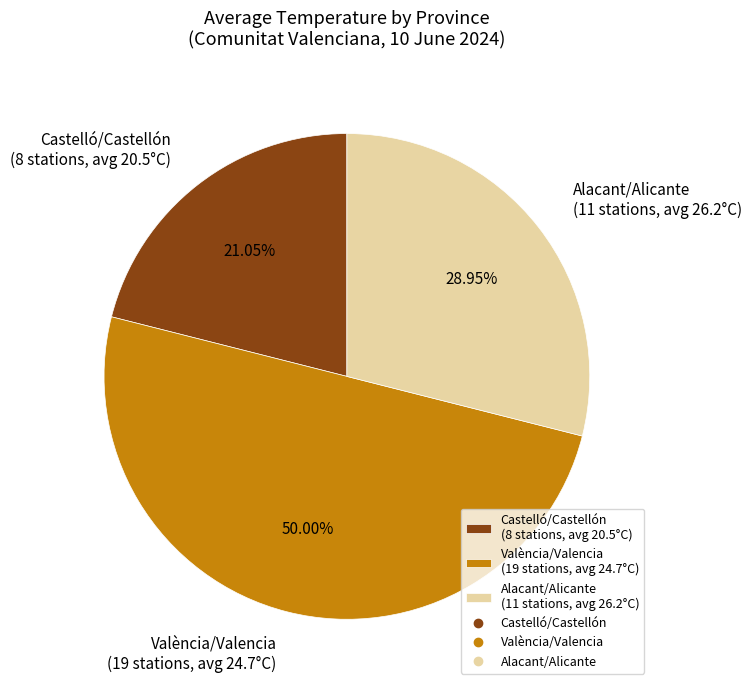

Approximately how many times larger is the value at Alacant/Alicante (11 stations, avg 26.2°C) compared to València/Valencia (19 stations, avg 24.7°C)?

0.6